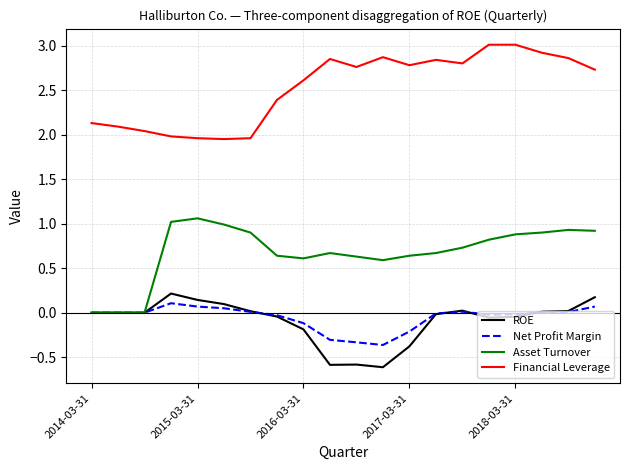

Which series has the largest total across all categories?

Financial Leverage